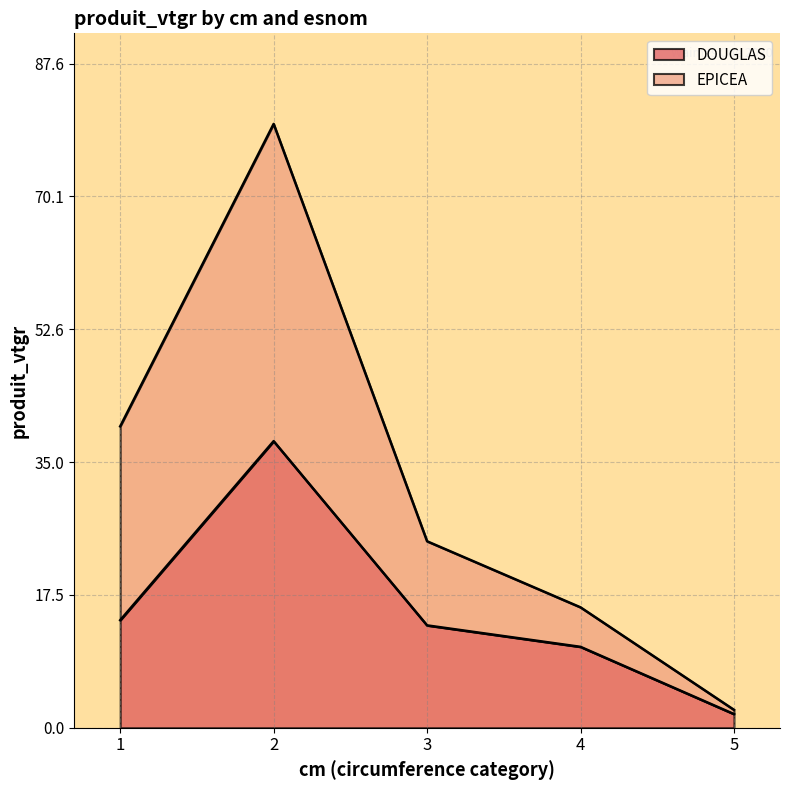

Reading left to right, list all the values displayed in this chart.

DOUGLAS: 14.2	37.8	13.5	10.7	1.8
EPICEA: 39.7	79.6	24.6	15.9	2.4